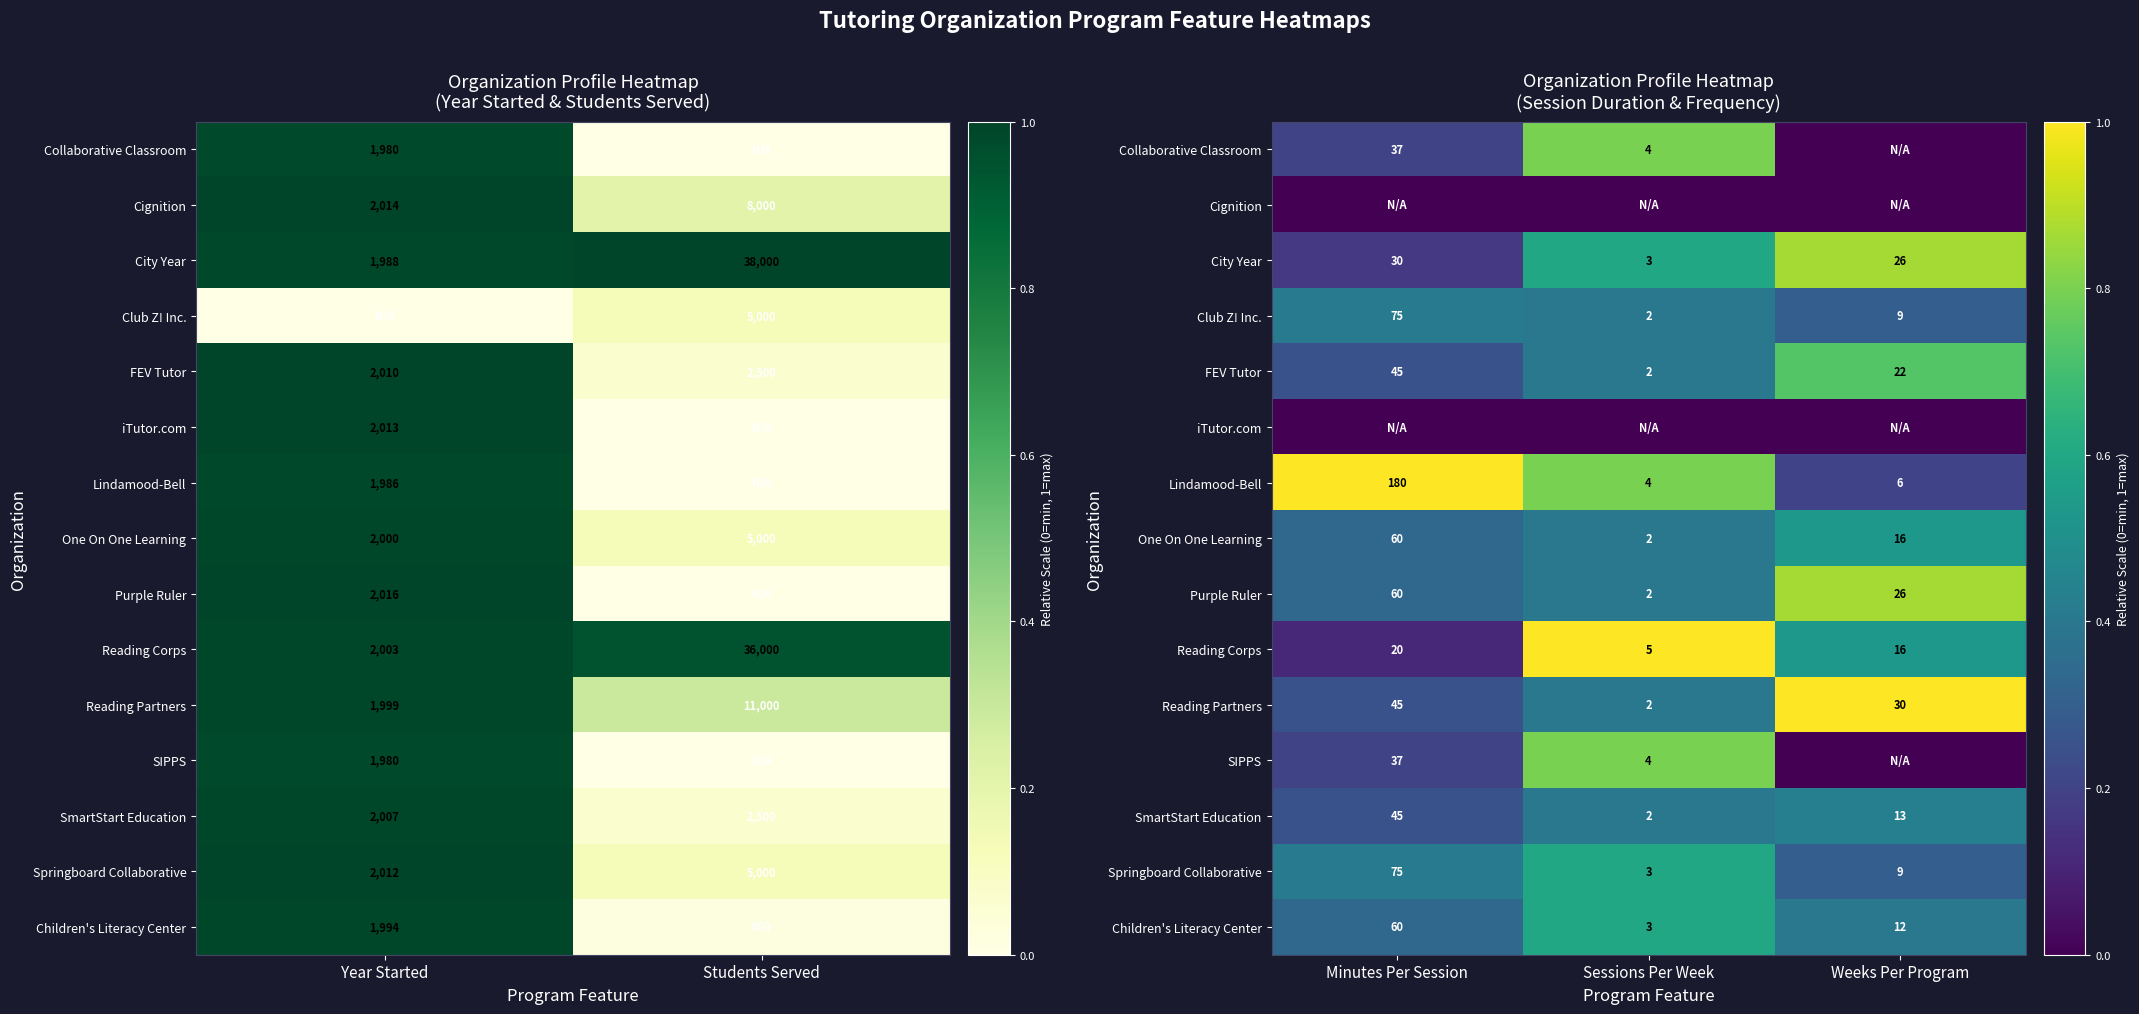

True or false: Collaborative Classroom has a value of 0.0 at Weeks Per Program.

True